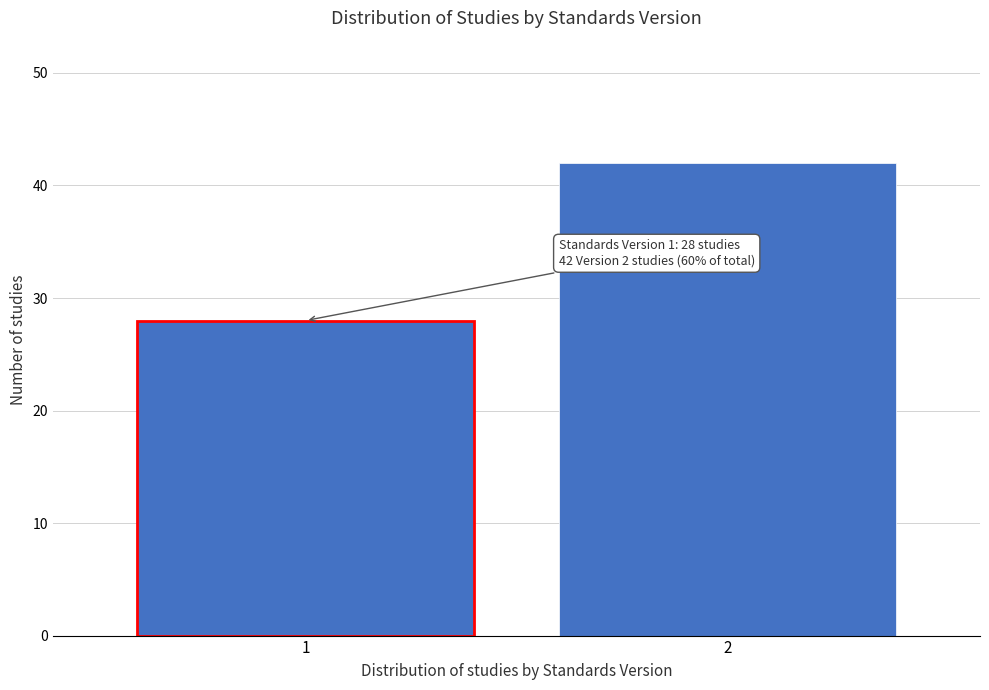

Reading left to right, extract all data points from this chart.

1=28	2=42